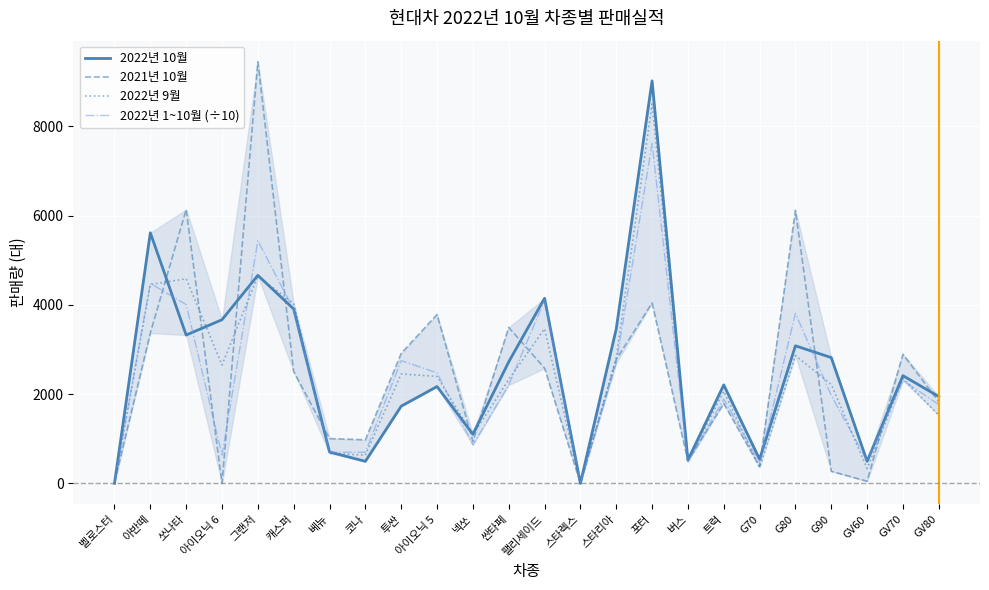

What is the total value across all series at 코나?

2796.7